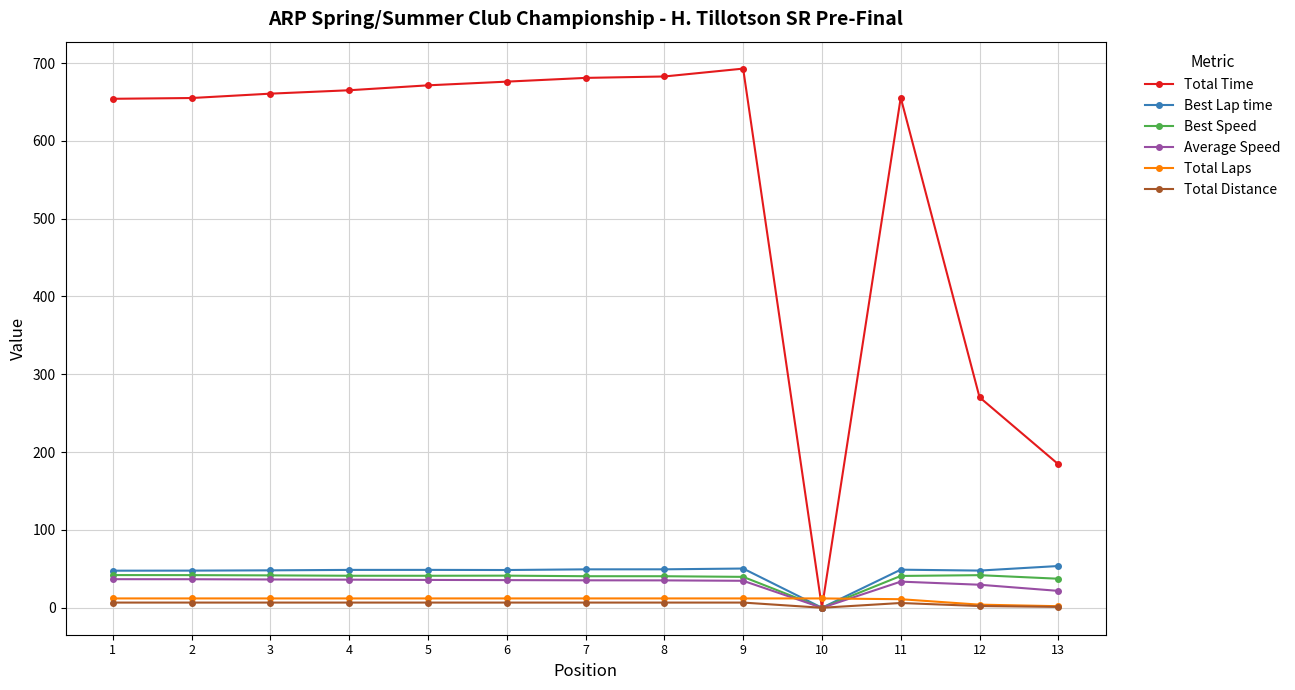

How many lines are shown in the chart?

6